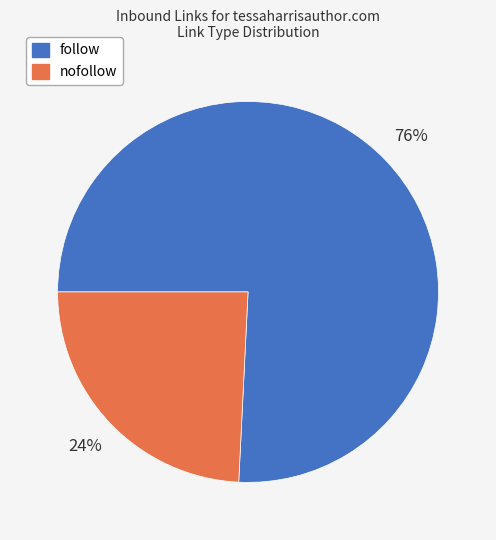

Count the number of slices in the pie.

2